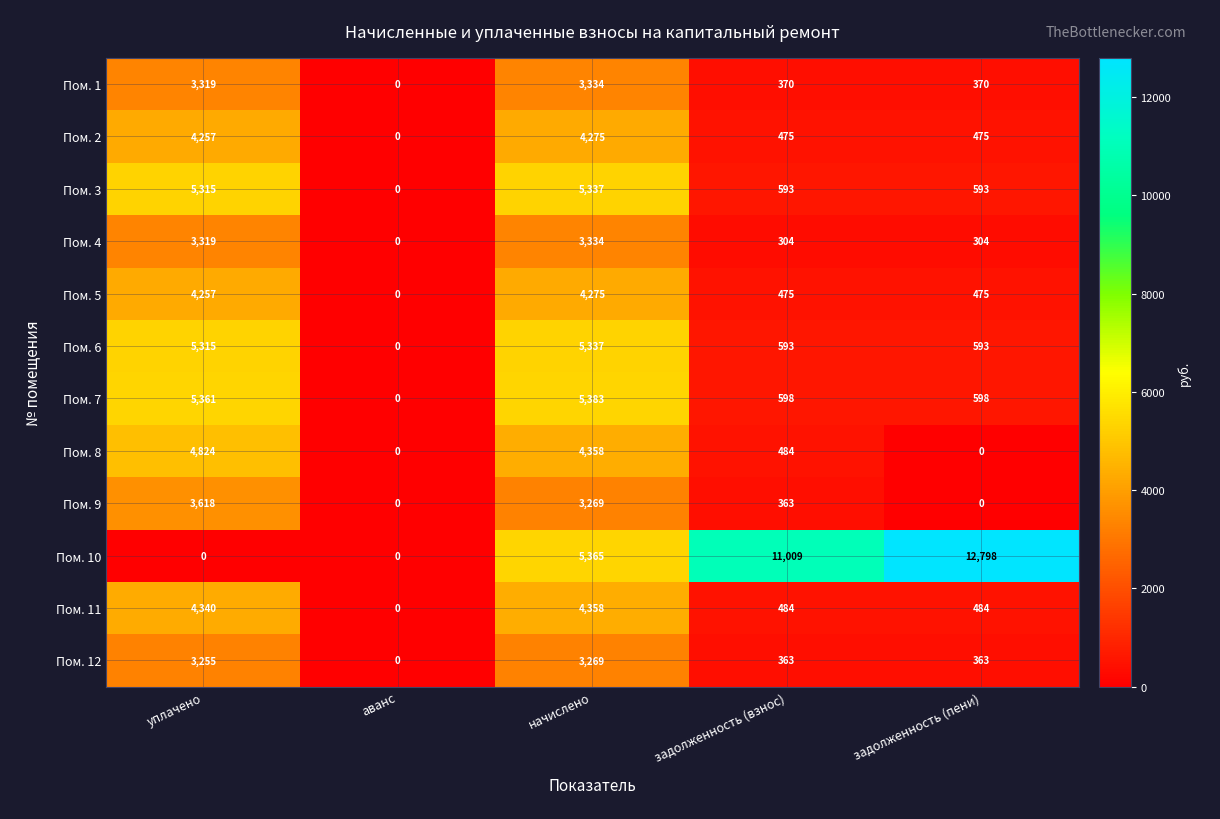

What is the sum of all Пом. 6 values?

11838